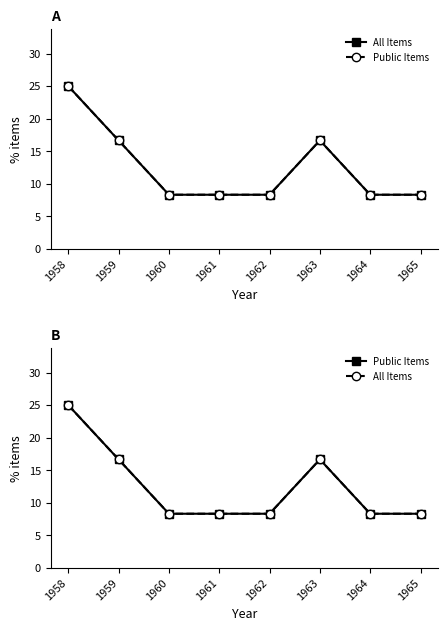

True or false: All Items has a value of 8.3 at 1960.

True